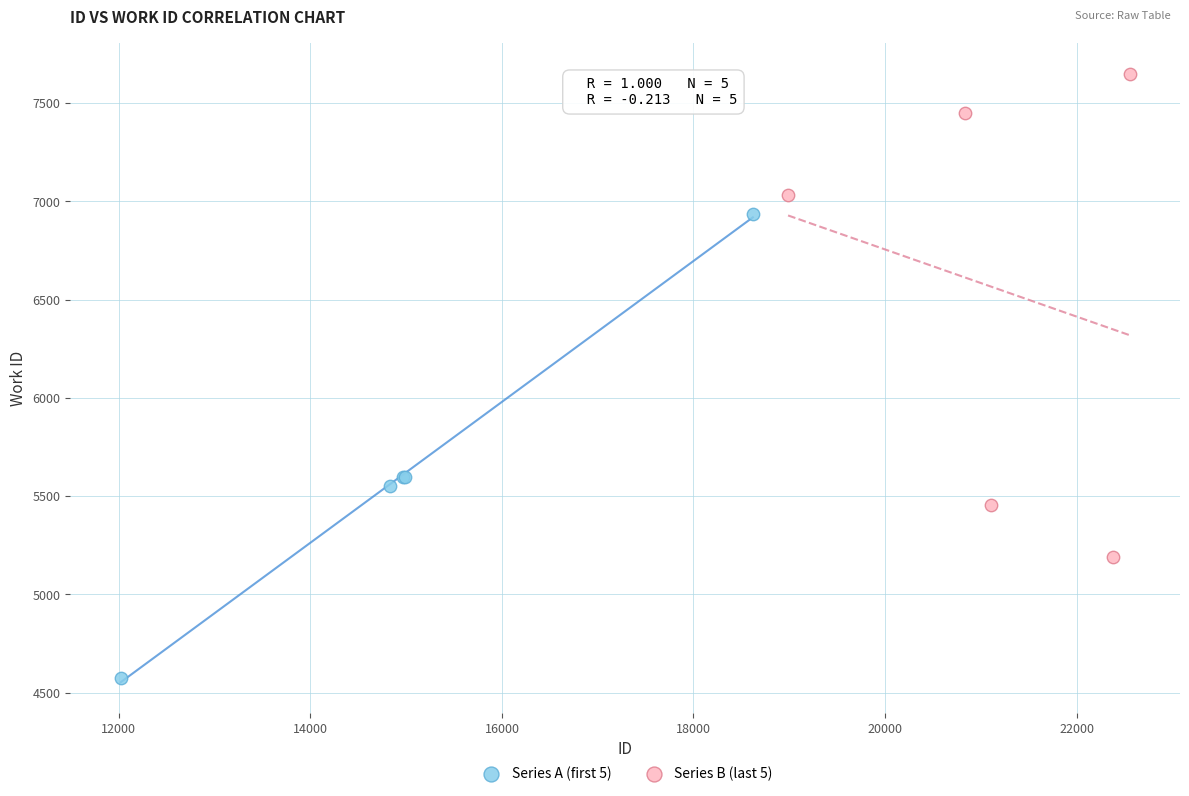

Which series has the widest spread of Y values?

Series B (last 5)